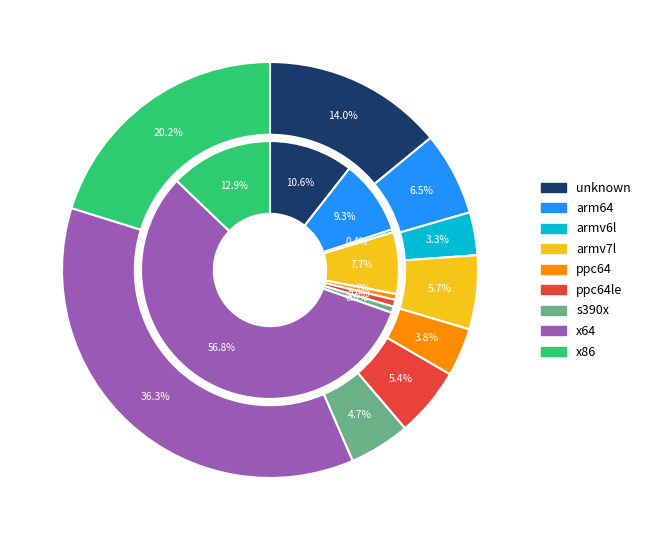

Is arm64 the majority of the pie?

No